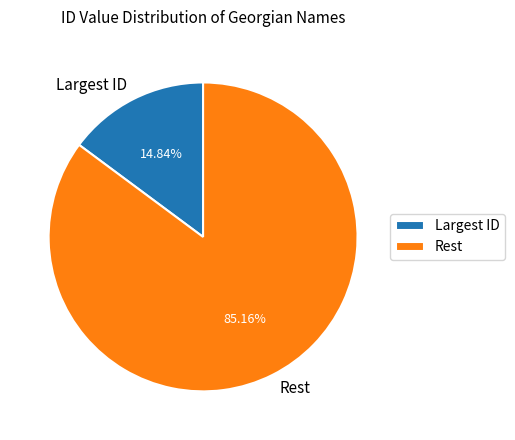

Rank the categories by value from lowest to highest.

Largest ID, Rest